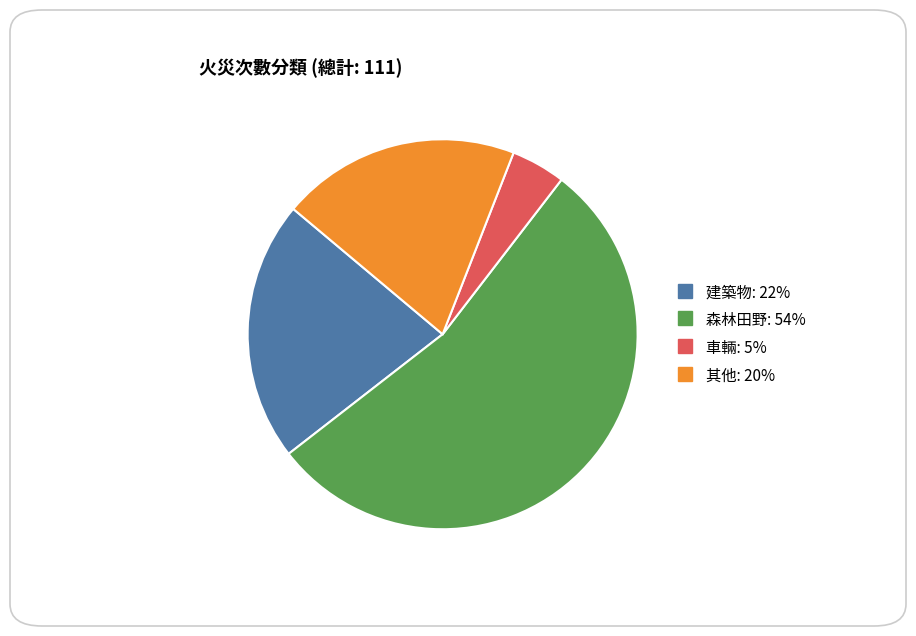

How many segments does this pie chart have?

4